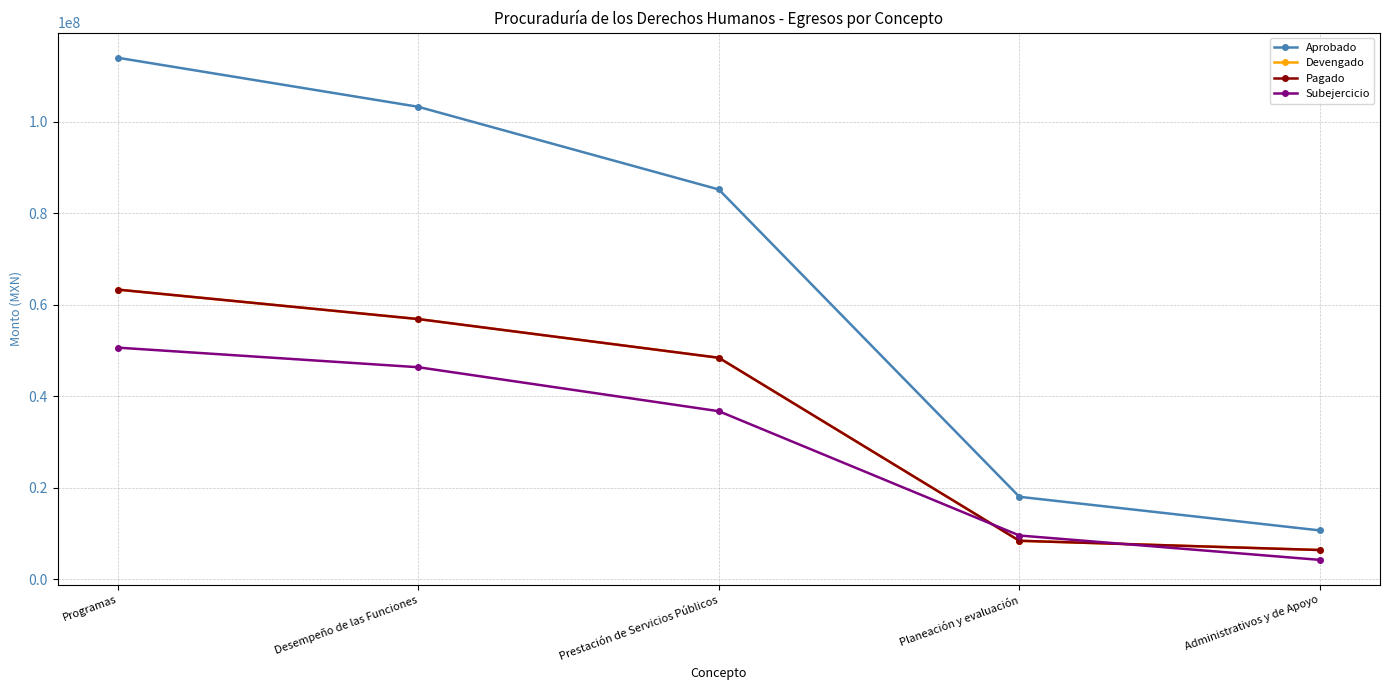

At how many categories does at least one series exceed 16933004?

4